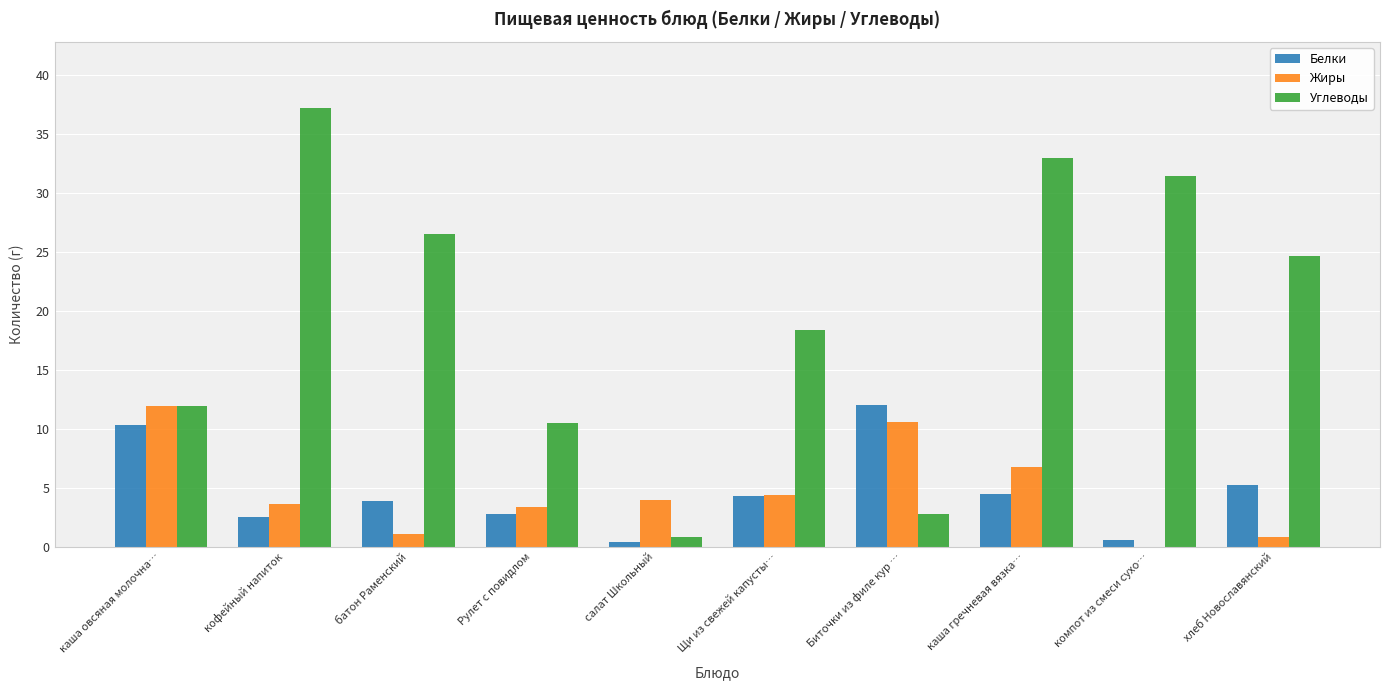

Reading left to right, transcribe all the data shown in this chart.

Белки: каша овсяная молочна…=10.3	кофейный напиток=2.5	батон Раменский=3.9	Рулет с повидлом=2.8	салат Школьный=0.4	Щи из свежей капусты…=4.3	Биточки из филе кур …=12.0	каша гречневая вязка…=4.5	компот из смеси сухо…=0.6	хлеб Новославянский=5.2
Жиры: каша овсяная молочна…=12.0	кофейный напиток=3.6	батон Раменский=1.1	Рулет с повидлом=3.3	салат Школьный=3.9	Щи из свежей капусты…=4.4	Биточки из филе кур …=10.5	каша гречневая вязка…=6.8	компот из смеси сухо…=0.0	хлеб Новославянский=0.8
Углеводы: каша овсяная молочна…=11.9	кофейный напиток=37.2	батон Раменский=26.5	Рулет с повидлом=10.5	салат Школьный=0.8	Щи из свежей капусты…=18.4	Биточки из филе кур …=2.8	каша гречневая вязка…=33.0	компот из смеси сухо…=31.4	хлеб Новославянский=24.6